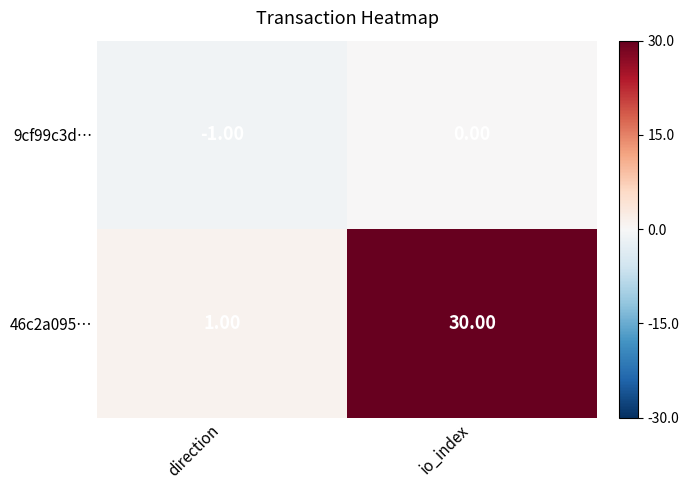

At which category is the sum across all series the highest?

io_index